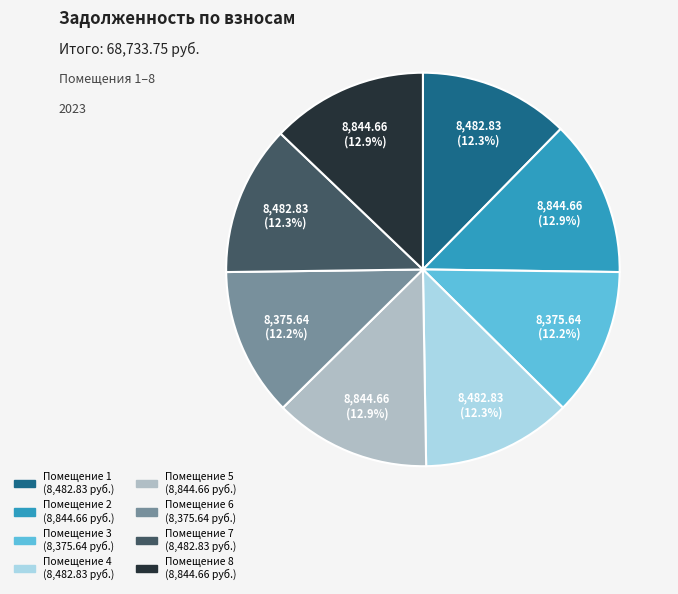

Does any single category account for the majority?

No